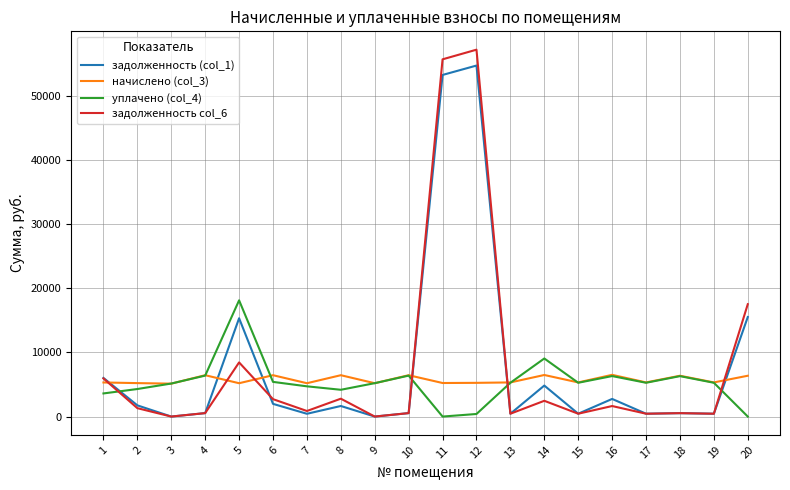

The value of задолженность col_6 at 2 is 1306.9. True or false?

True